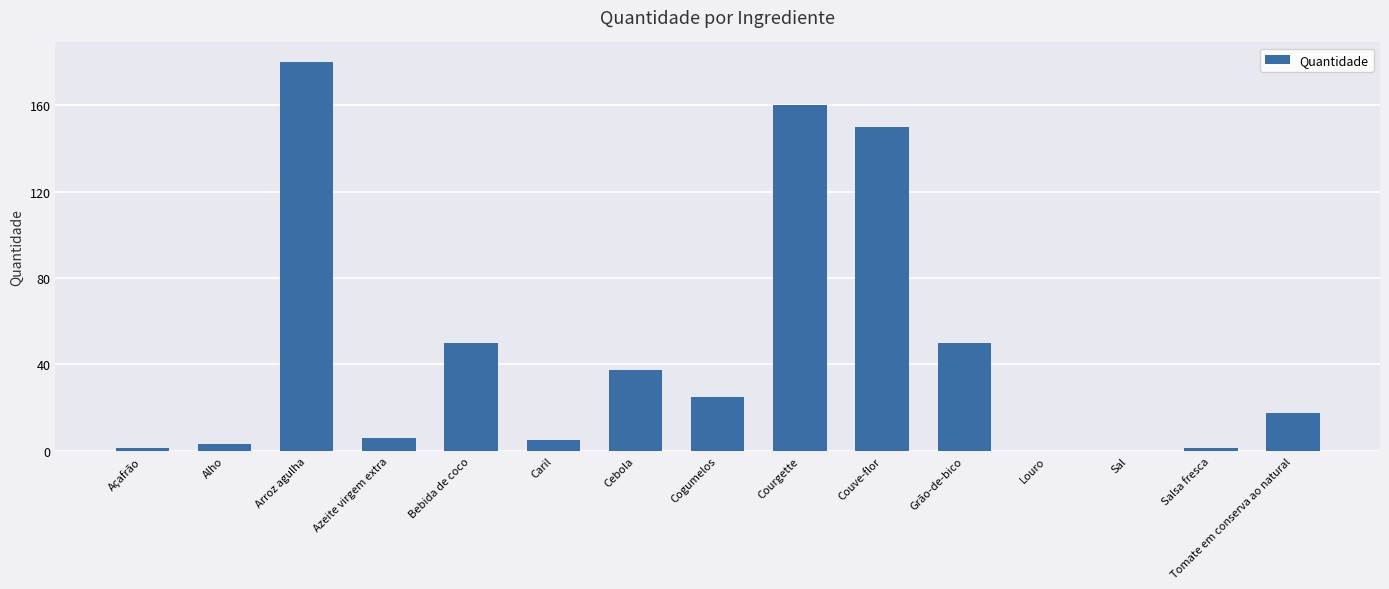

Is it true that the value at Azeite virgem extra is 6.0?

True